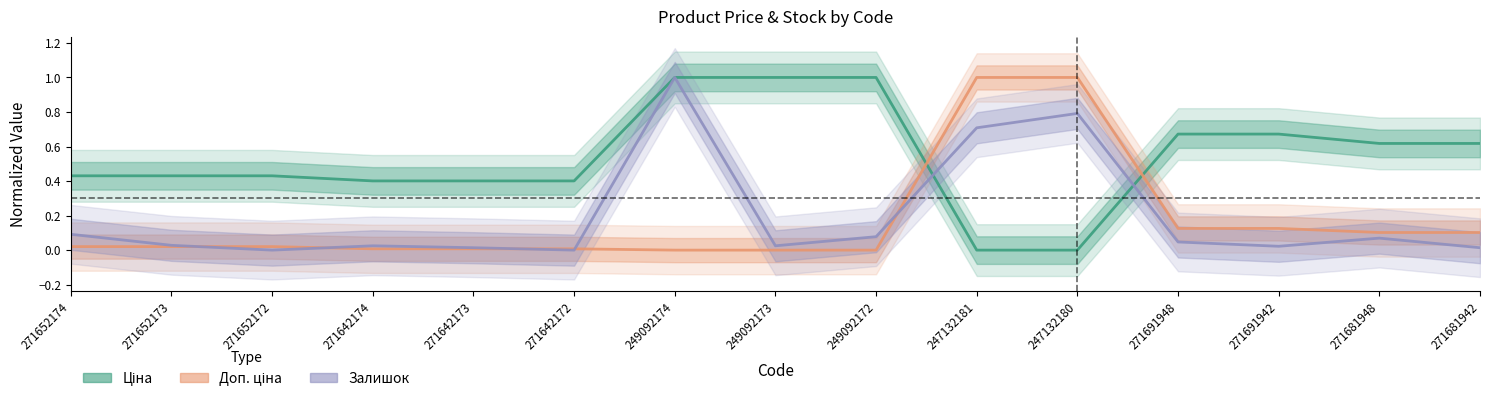

Is it true that Ціна equals 0.3 at 271642174?

False